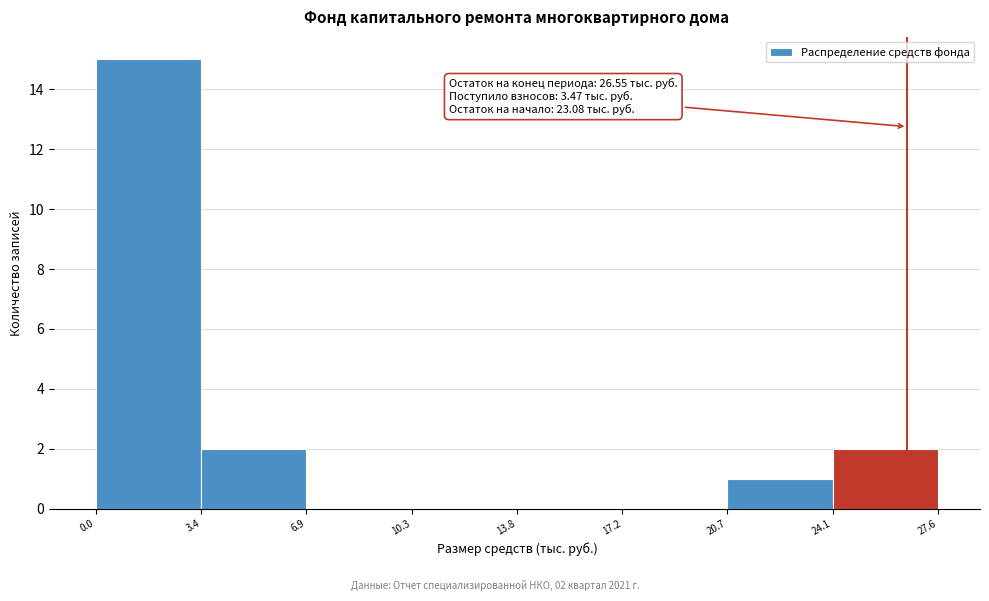

Which range on the x-axis has the tallest bar?

0.0 to 3.4